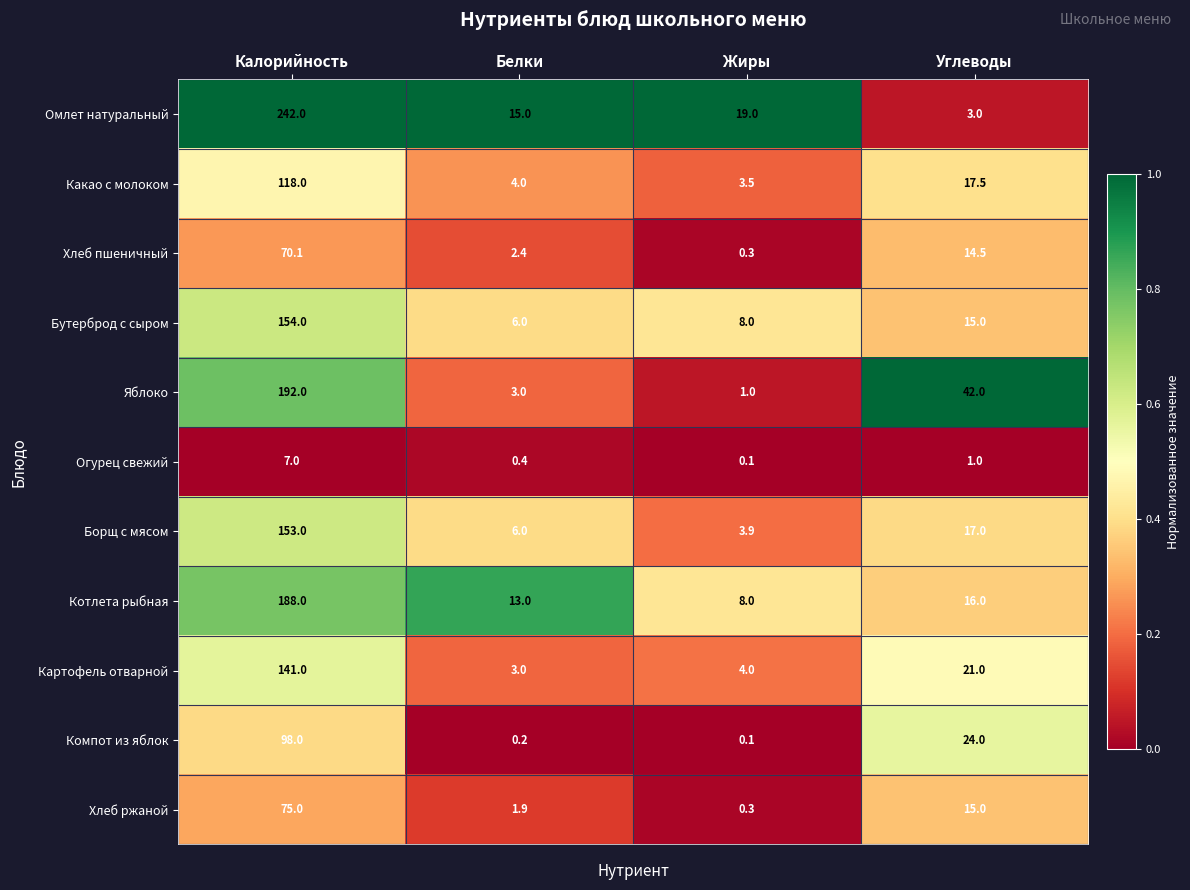

The Яблоко series shows 1.8 at Белки. True or false?

False